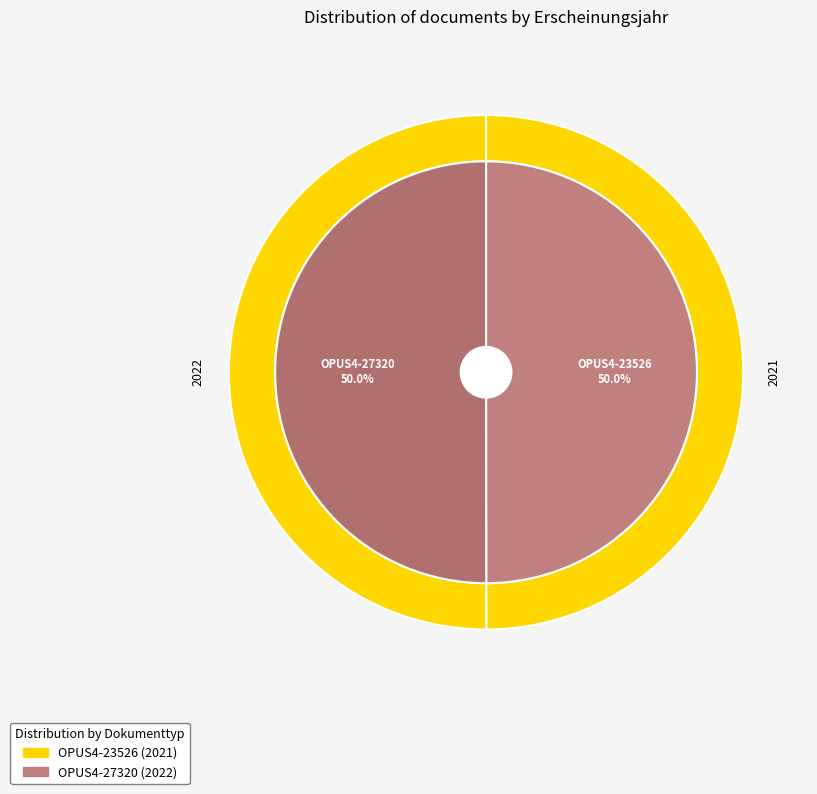

Approximately how many times larger is the value at OPUS4-27320 compared to OPUS4-23526?

1.0